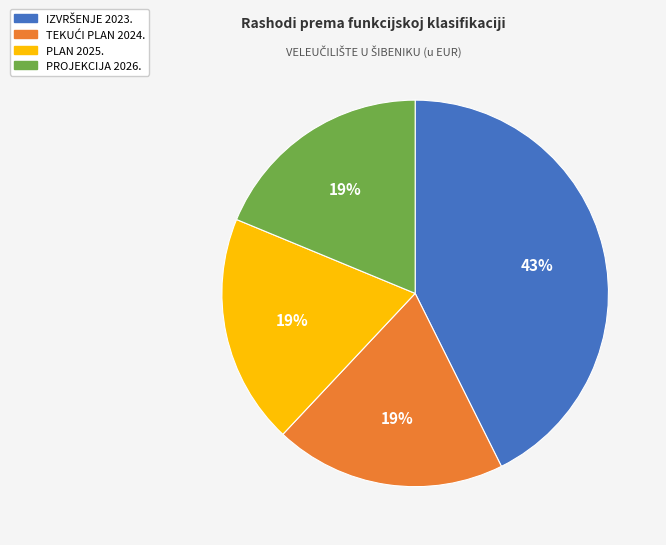

To the nearest percent, what portion does PROJEKCIJA 2026. represent?

19%